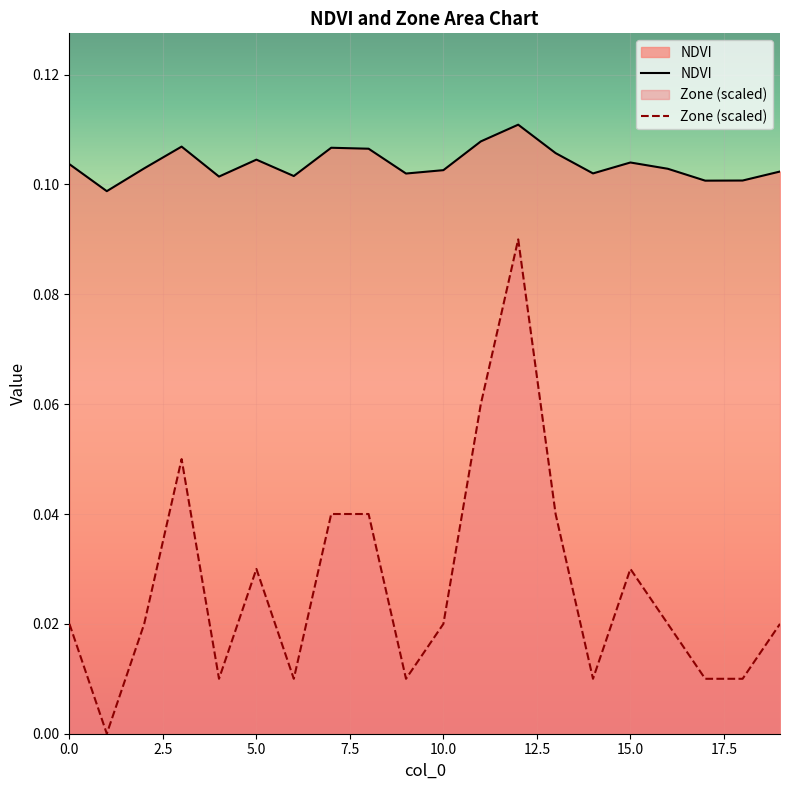

Which series has the largest range (max minus min)?

Zone (scaled)